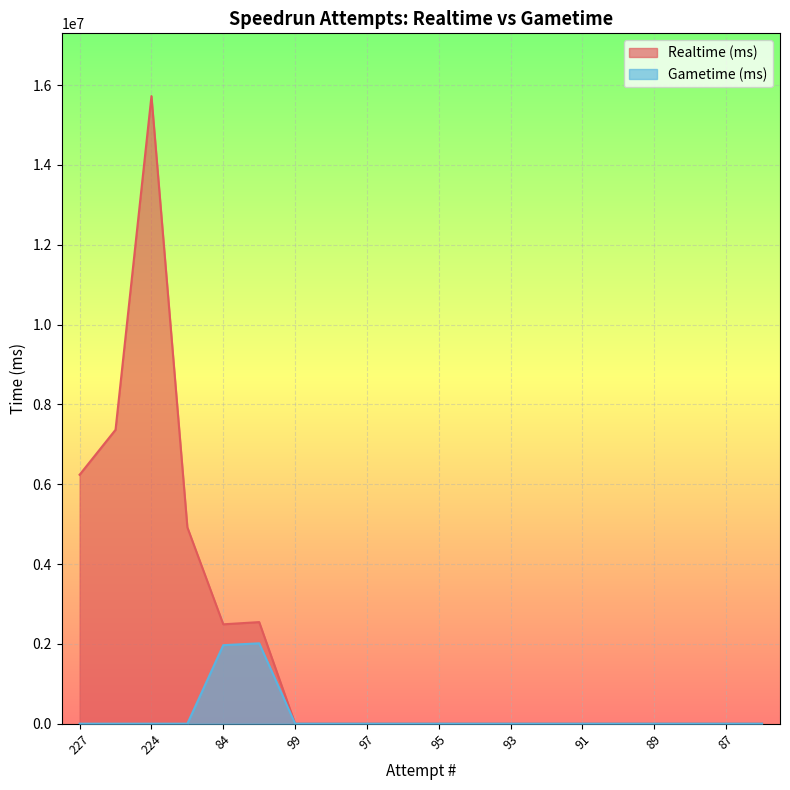

What is the average value of the Realtime (ms) series?

1964045